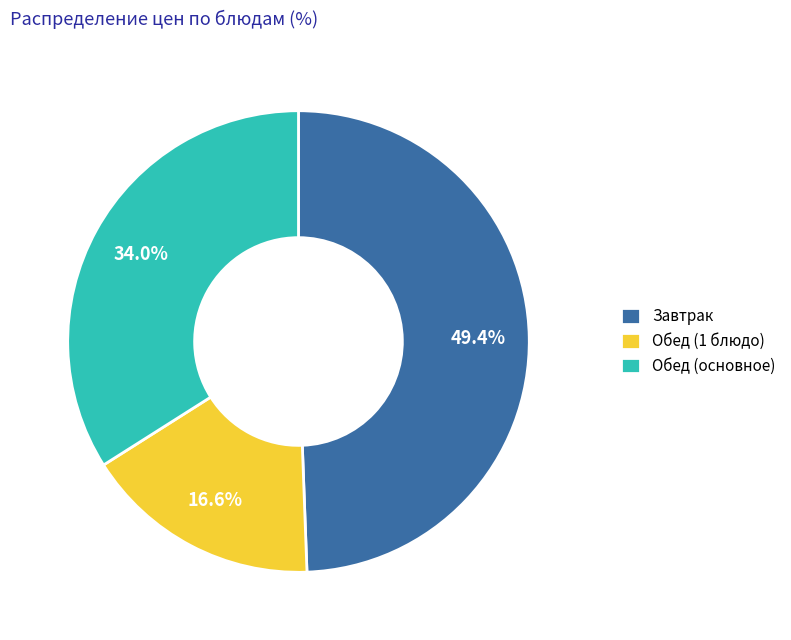

Does Обед (1 блюдо) represent more than half of the total?

No